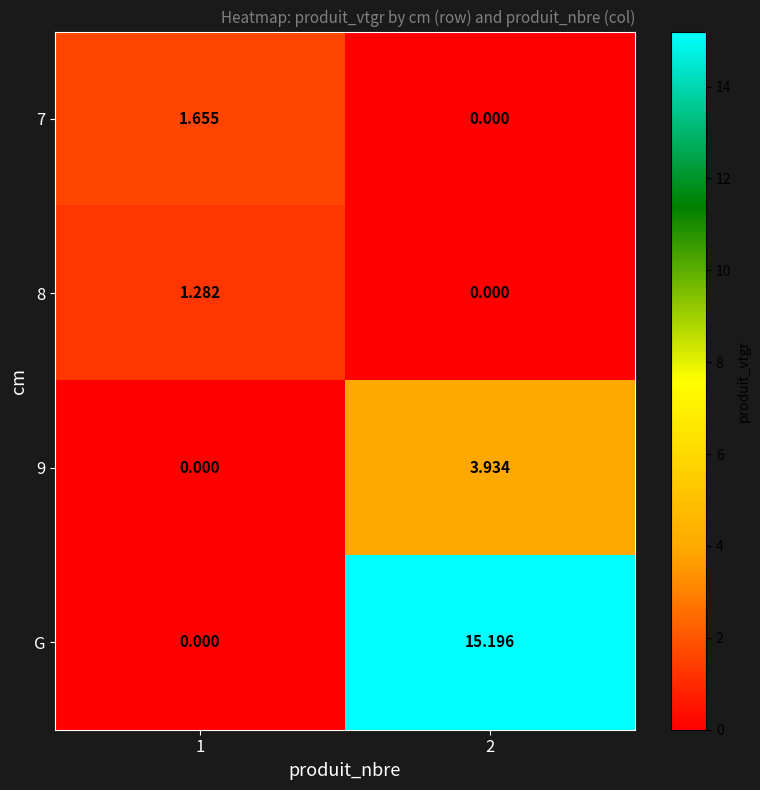

Which label corresponds to the largest value in the chart?

2